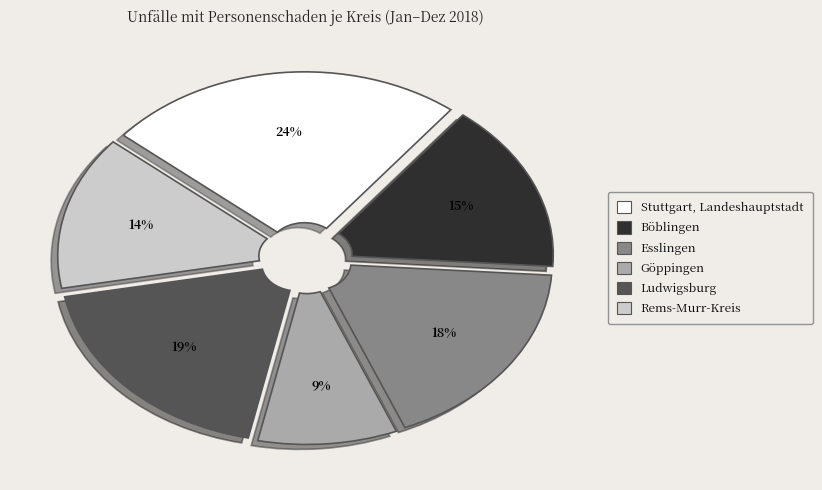

How many slices are in this pie chart?

6